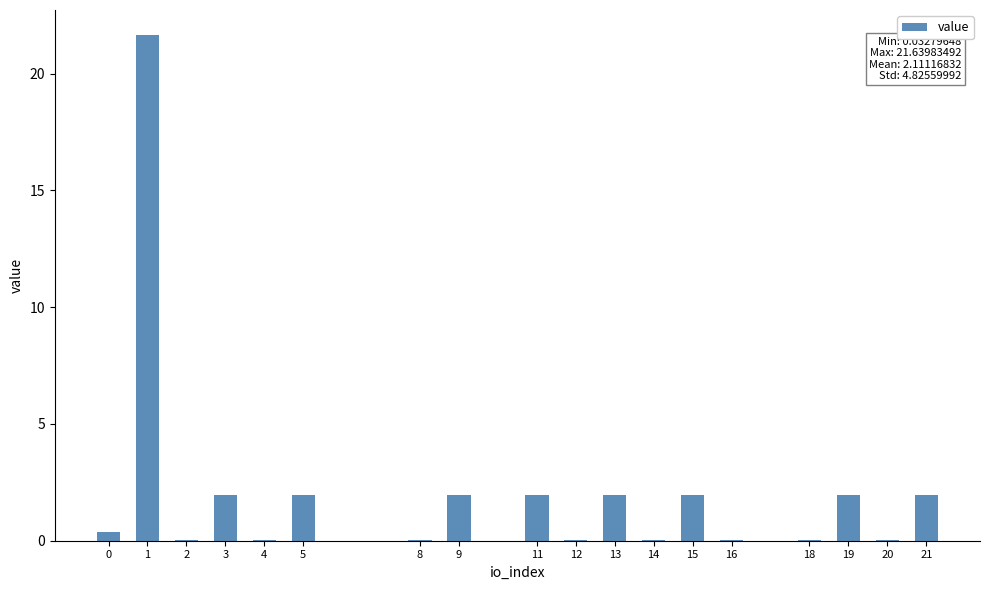

Is it true that the value at 11 is 0.7?

False